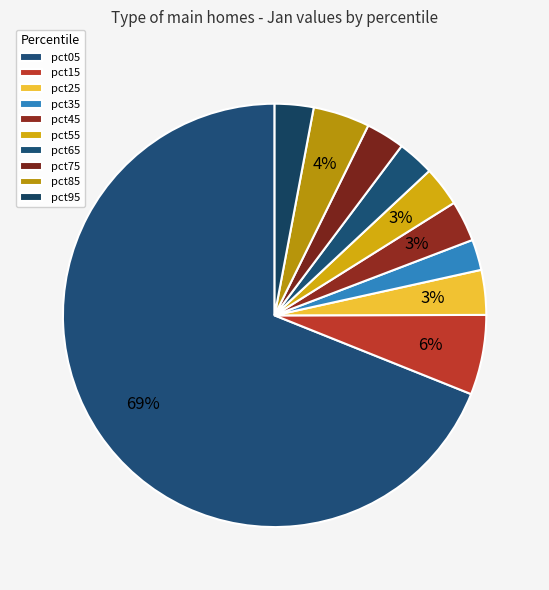

Is the sum of pct65 and pct55 greater than half?

No